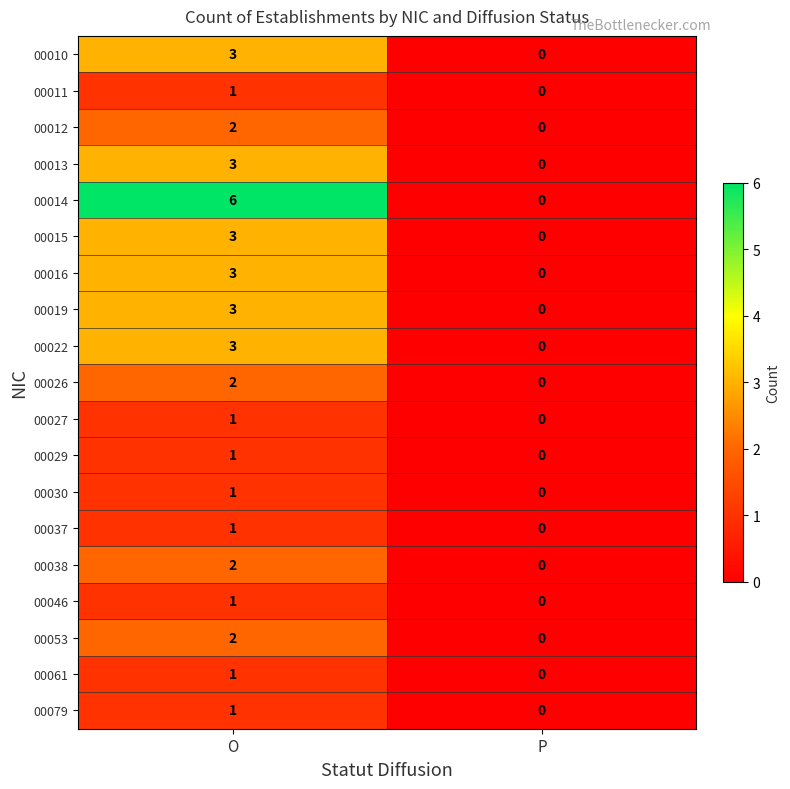

How many positive values does the 00019 series have?

1